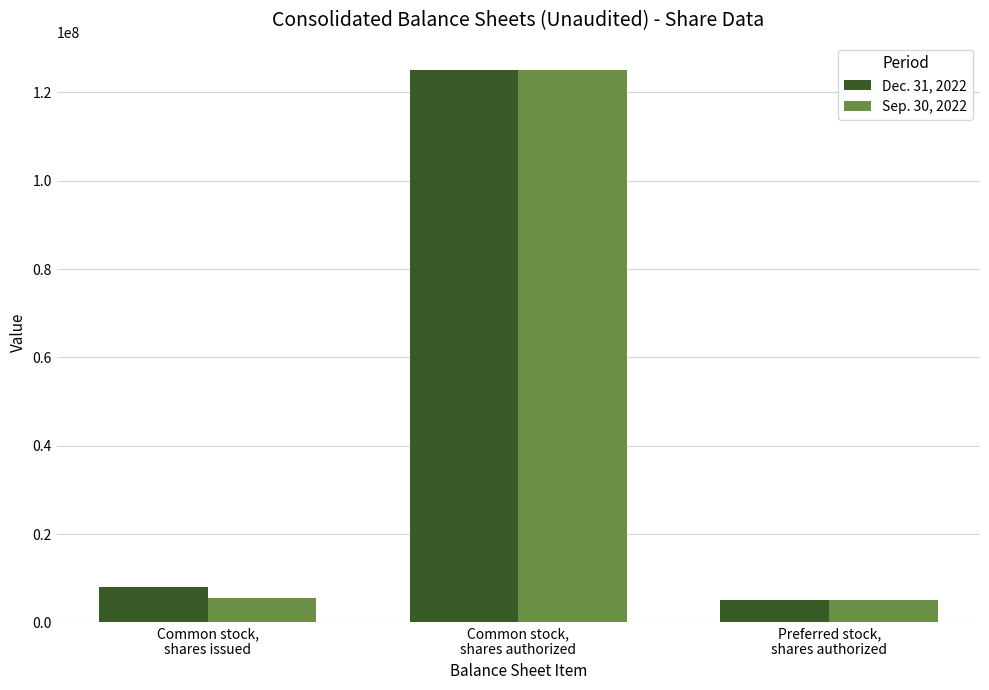

What is the difference between the Dec. 31, 2022 values at Preferred stock,
shares authorized and Common stock,
shares authorized?

120000000